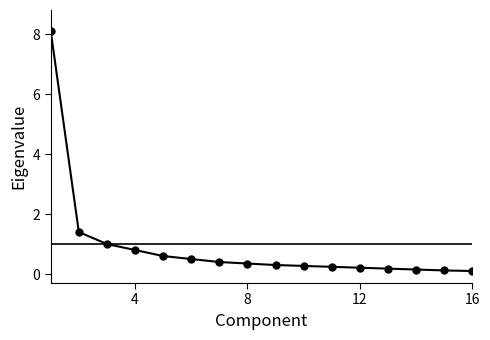

What is the average value?

0.9